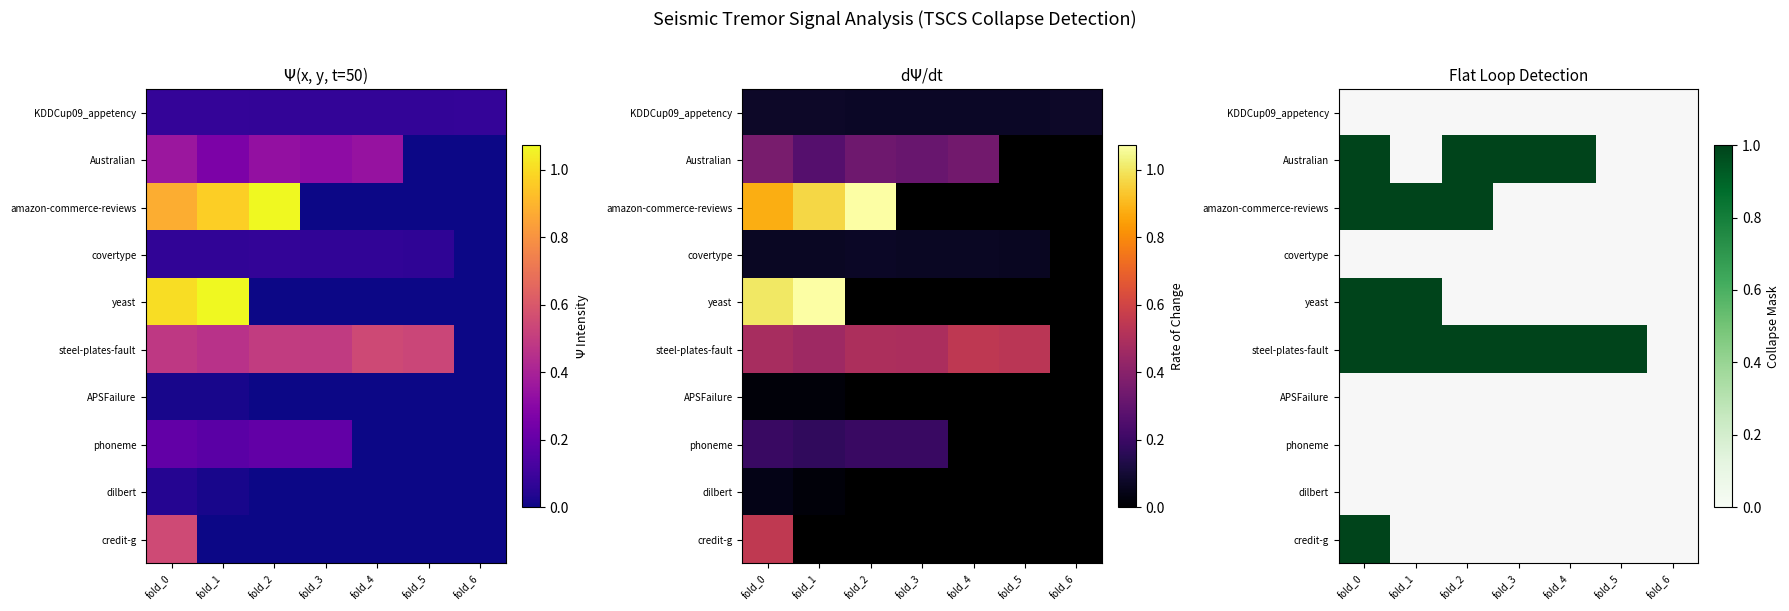

Which category has the highest value across all series?

fold_0